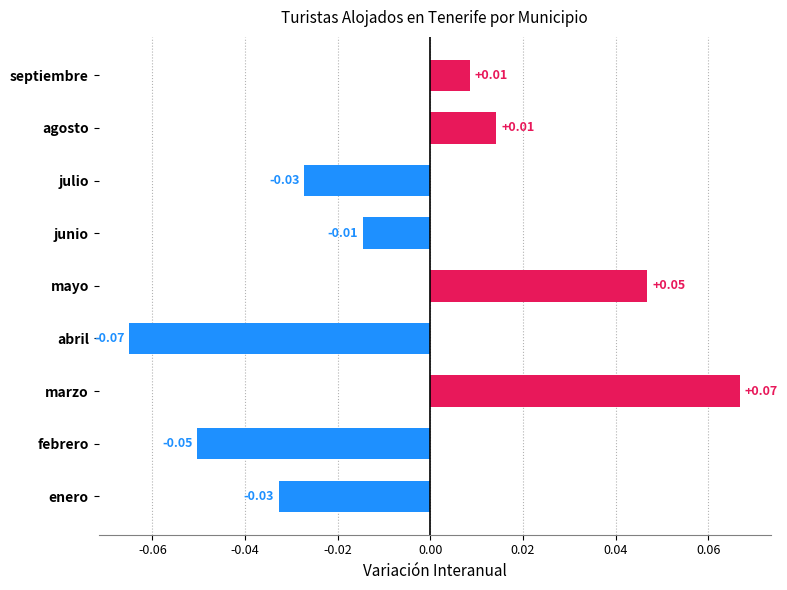

At which category does the chart reach its minimum across all series?

abril